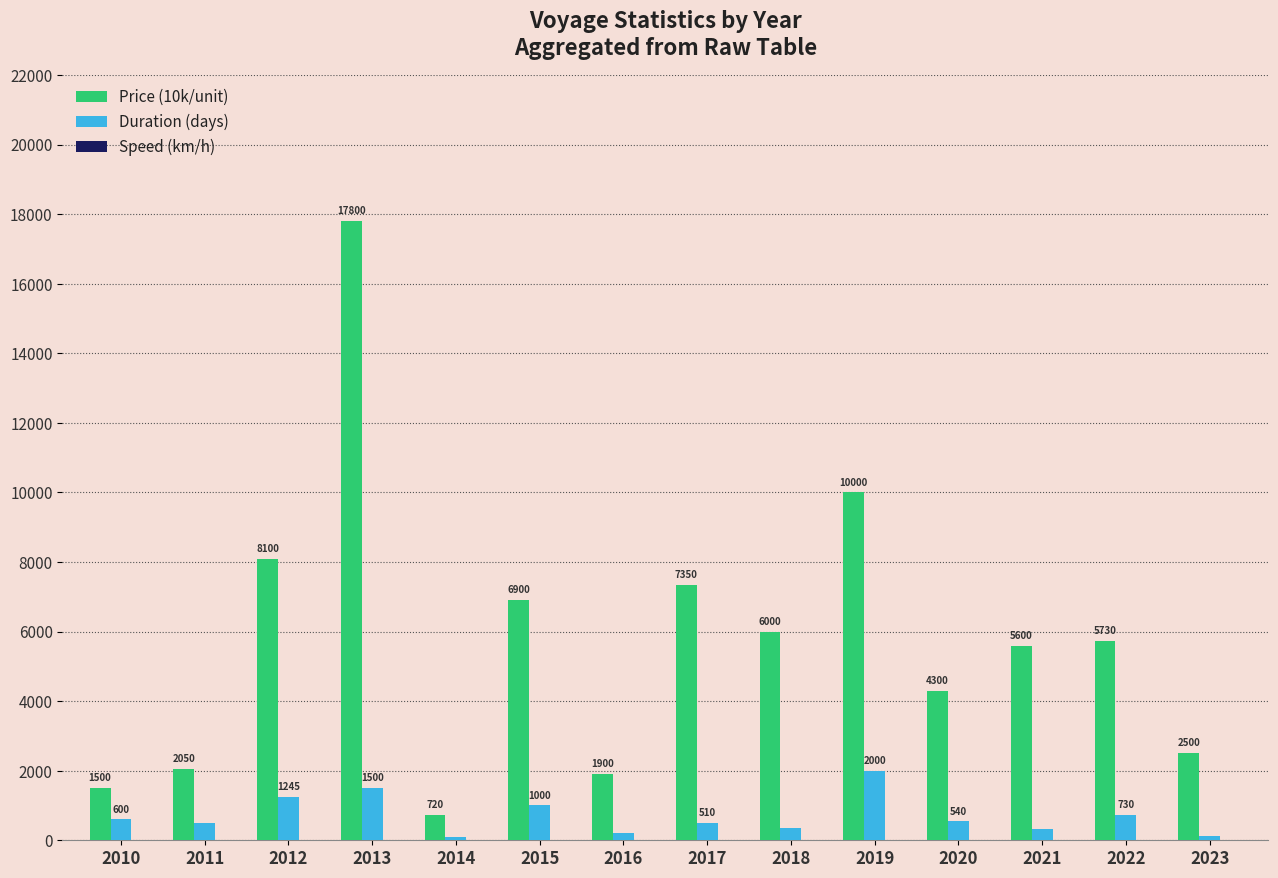

What is the sum of the Duration (days) values at 2017 and 2019?

2510.0